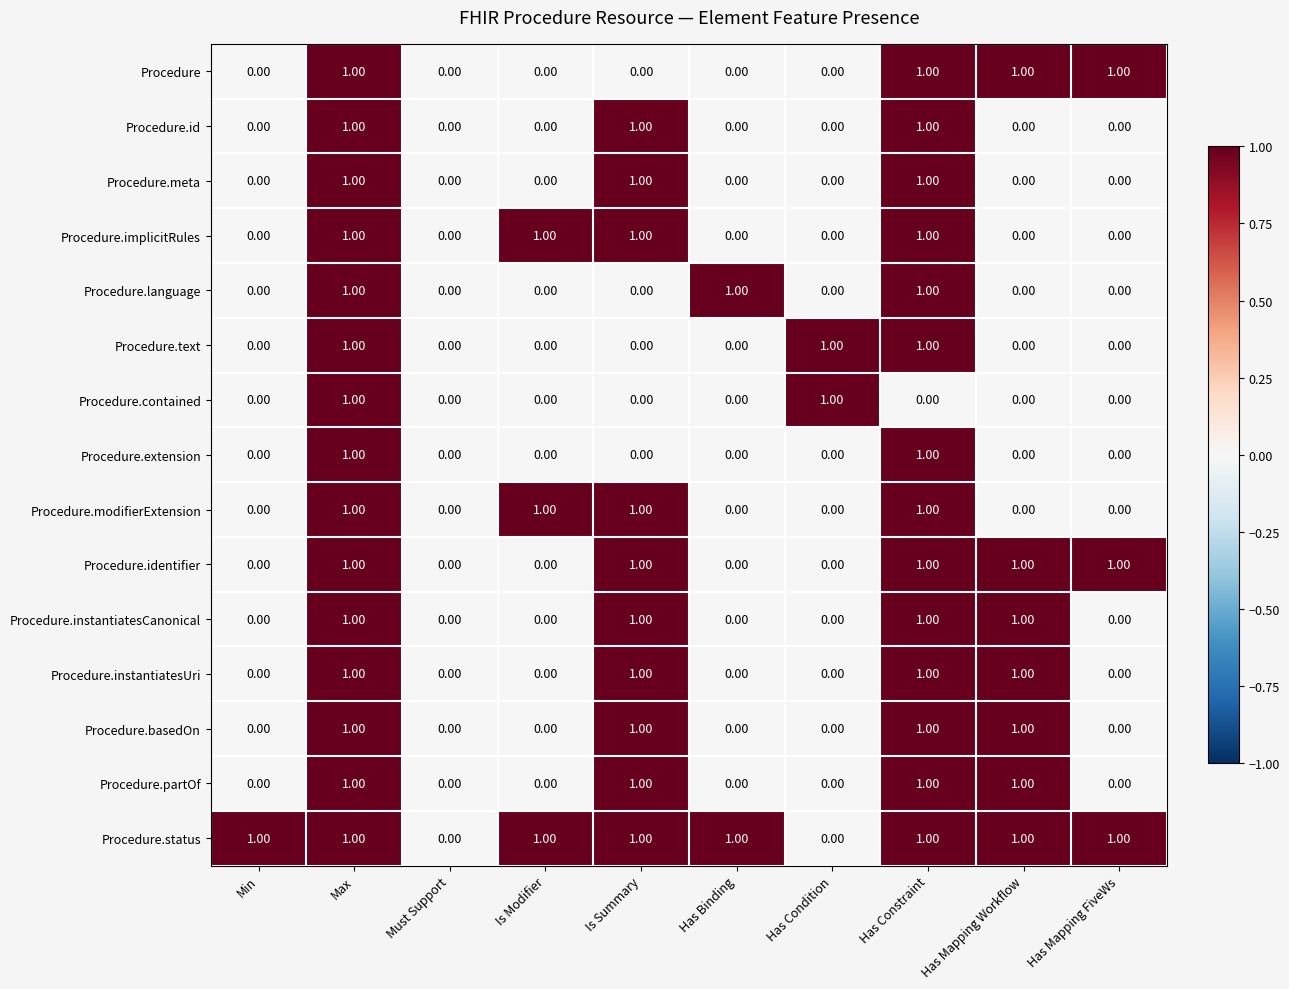

What is the difference between the highest and lowest values at Is Summary?

1